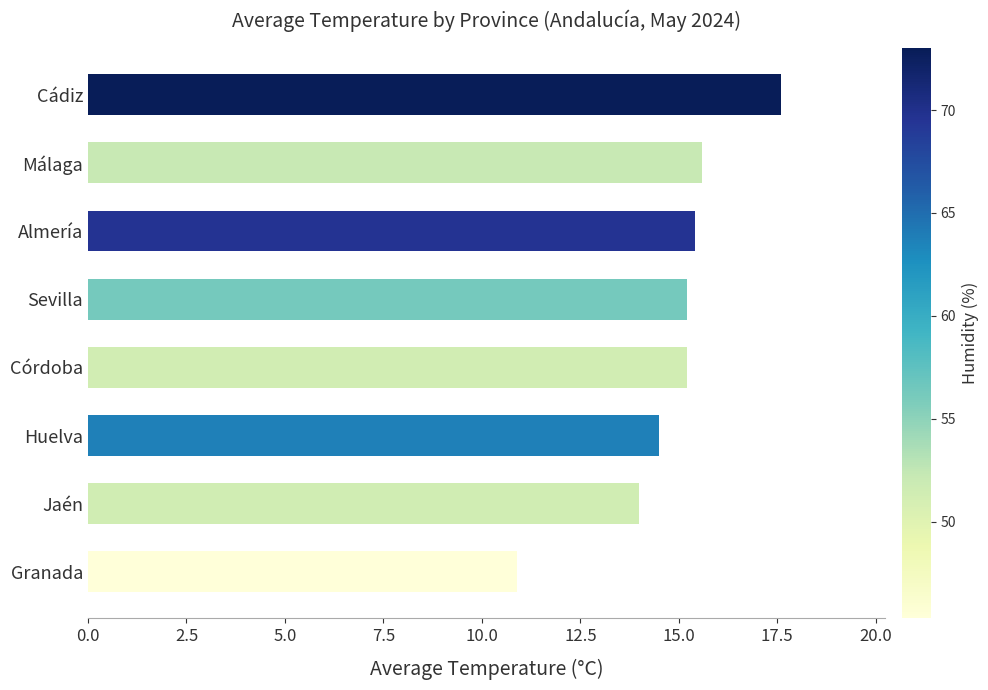

What is the approximate value at Granada?

10.9